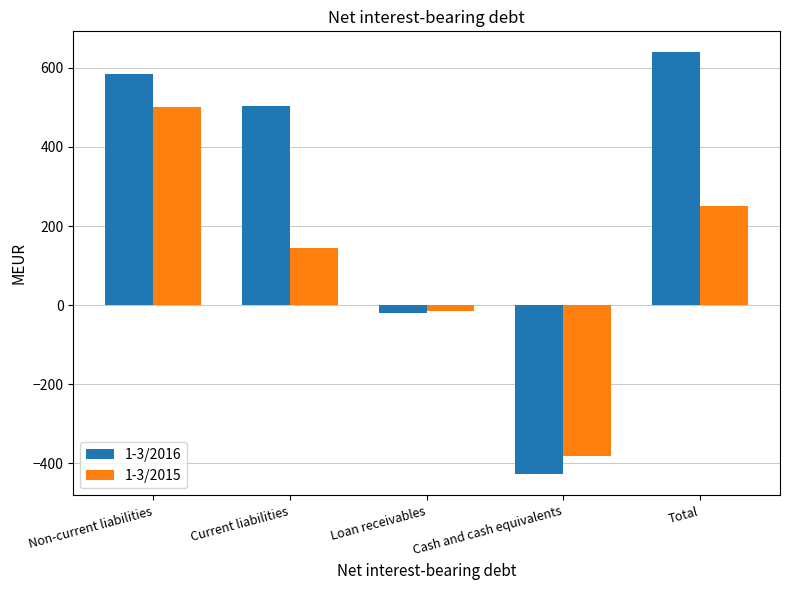

What is the minimum value for 1-3/2015?

-382